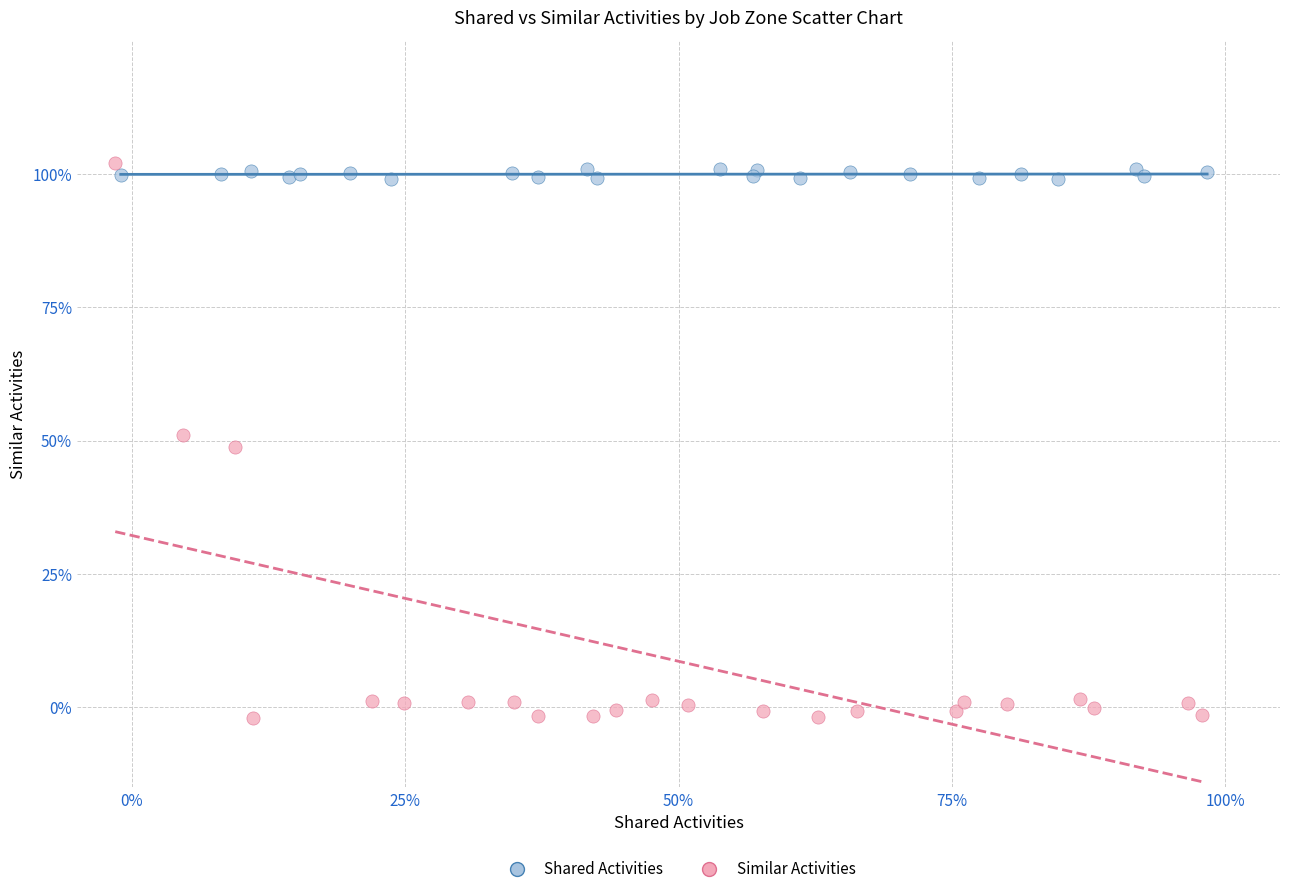

What are all the series names shown in the legend?

Shared Activities, Similar Activities